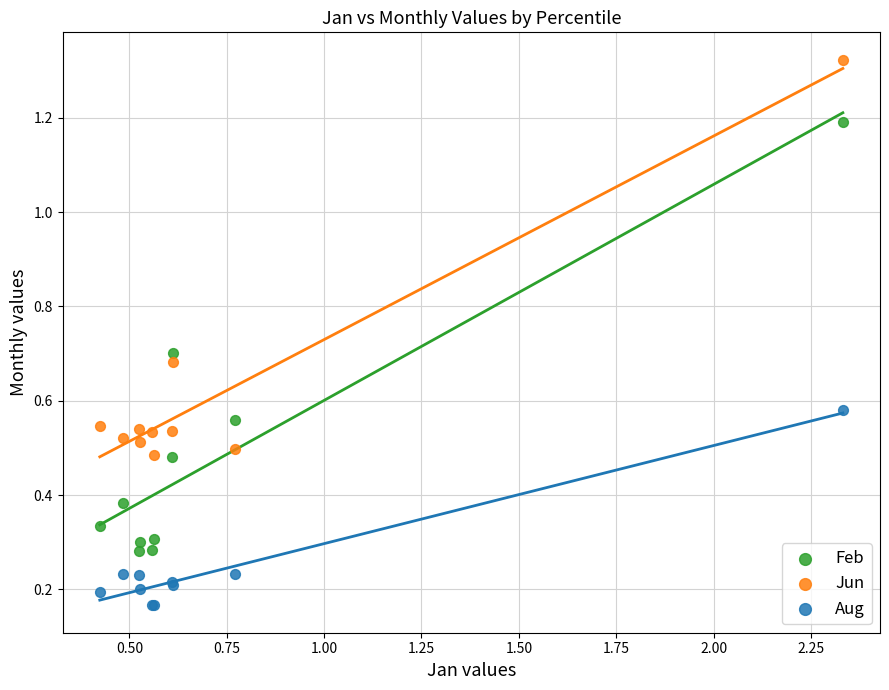

Which series has the largest Y range (max minus min)?

Feb